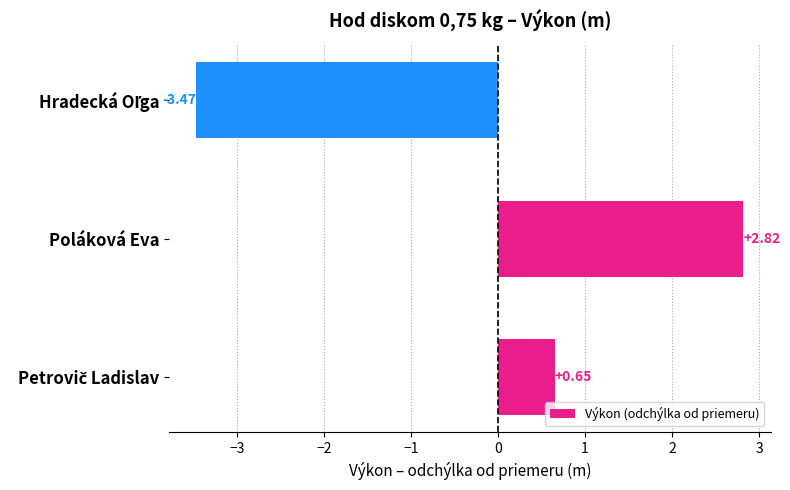

Which category has the highest value across all series?

Poláková Eva